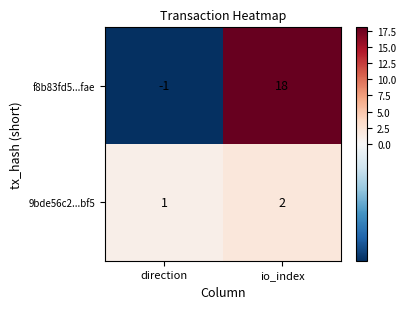

Where is f8b83fd5...fae nearest to the value 8?

direction